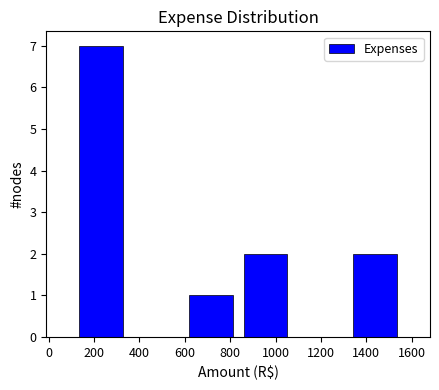

Over which range of the x-axis is the bar tallest?

120 to 360